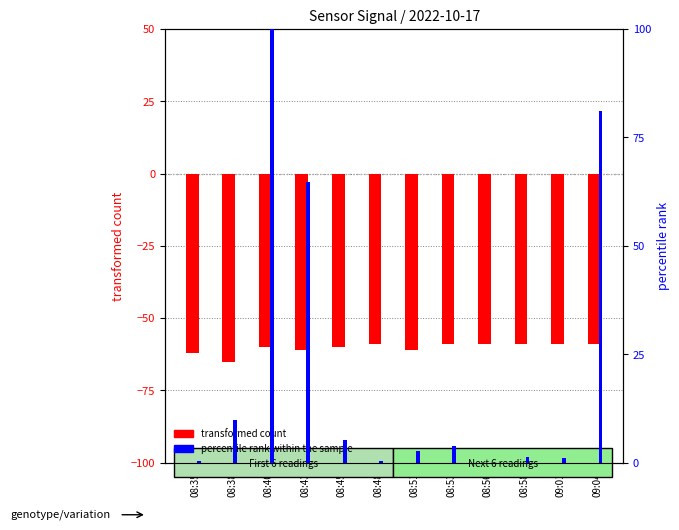

How many bars are there in total?

24